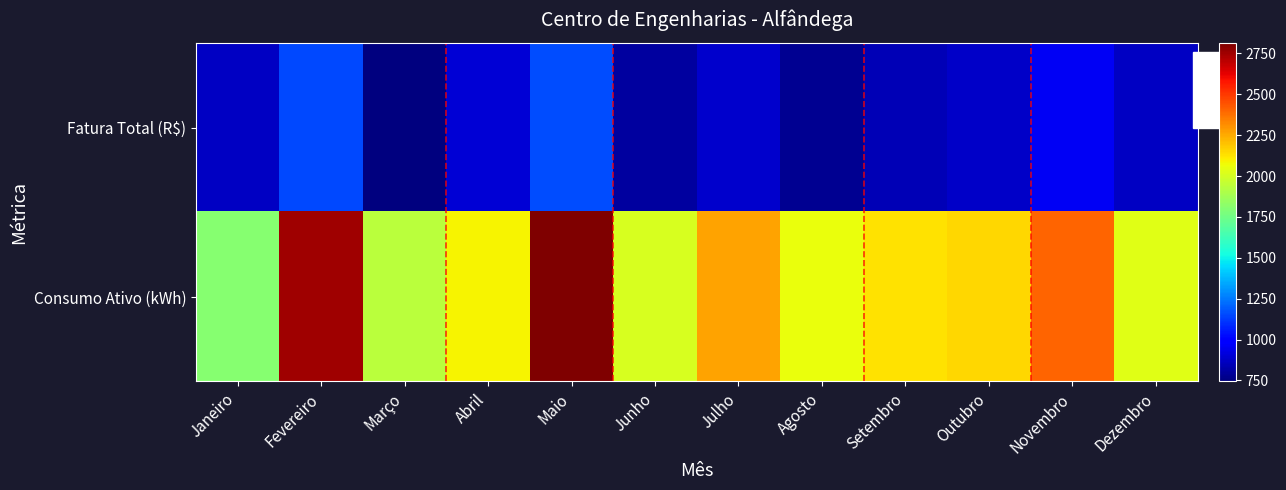

Reading right to left, extract all data points from this chart.

Fatura Total (R$): Dezembro=866.8	Novembro=956.9	Outubro=874.8	Setembro=841.4	Agosto=779.8	Julho=885.4	Junho=805.1	Maio=1157.3	Abril=902.2	Março=743.9	Fevereiro=1151.7	Janeiro=869.4
Consumo Ativo (kWh): Dezembro=2035.0	Novembro=2403.0	Outubro=2157.0	Setembro=2133.0	Agosto=2059.0	Julho=2267.0	Junho=2012.0	Maio=2812.0	Abril=2086.0	Março=1937.0	Fevereiro=2748.0	Janeiro=1807.0